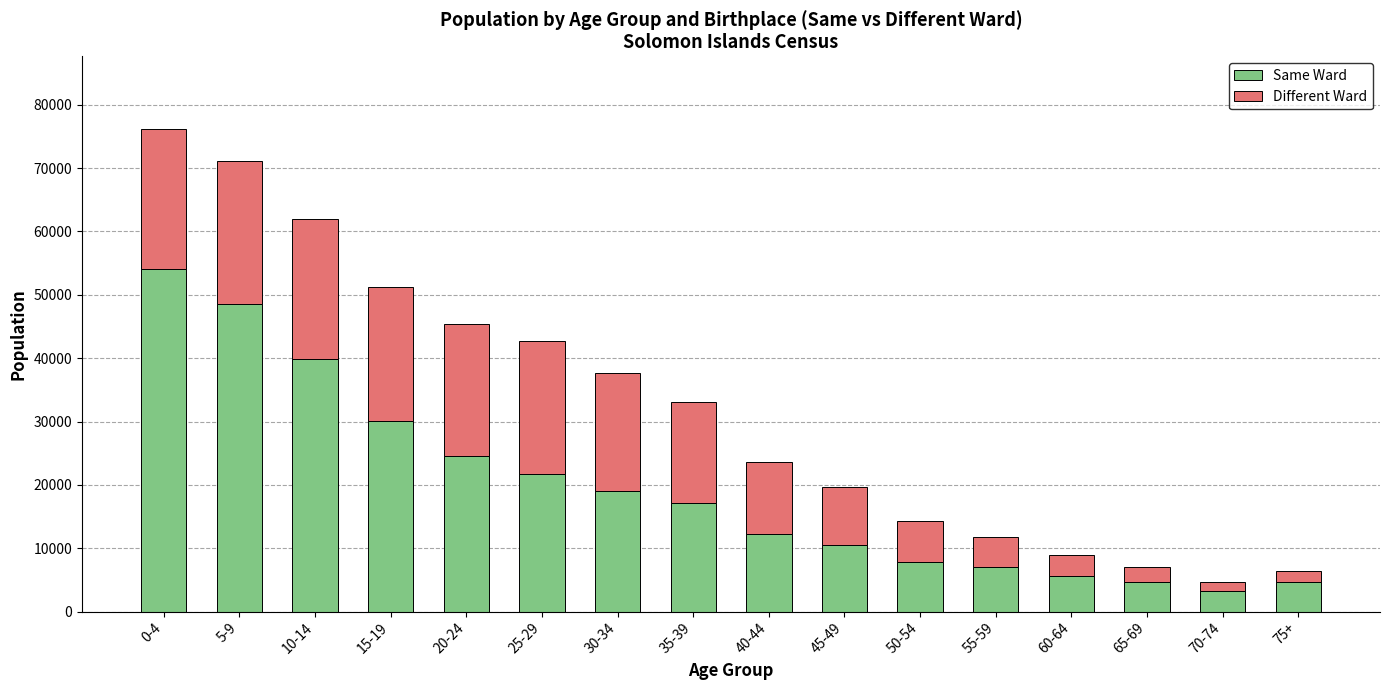

What is the total value across all series at 30-34?

37592